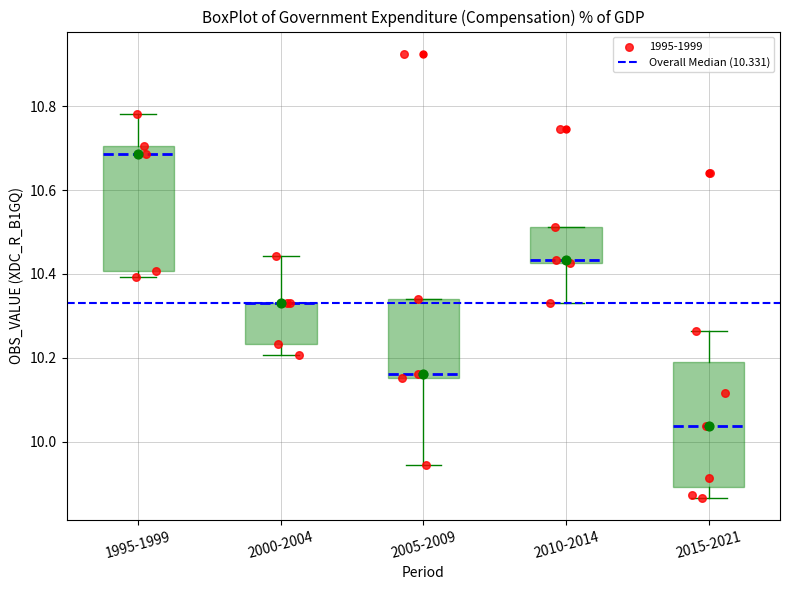

Where is the upper edge of the box for 2010-2014 on the y-axis? The values are not printed on the chart, so give them approximately, as read against the axis.

10.52